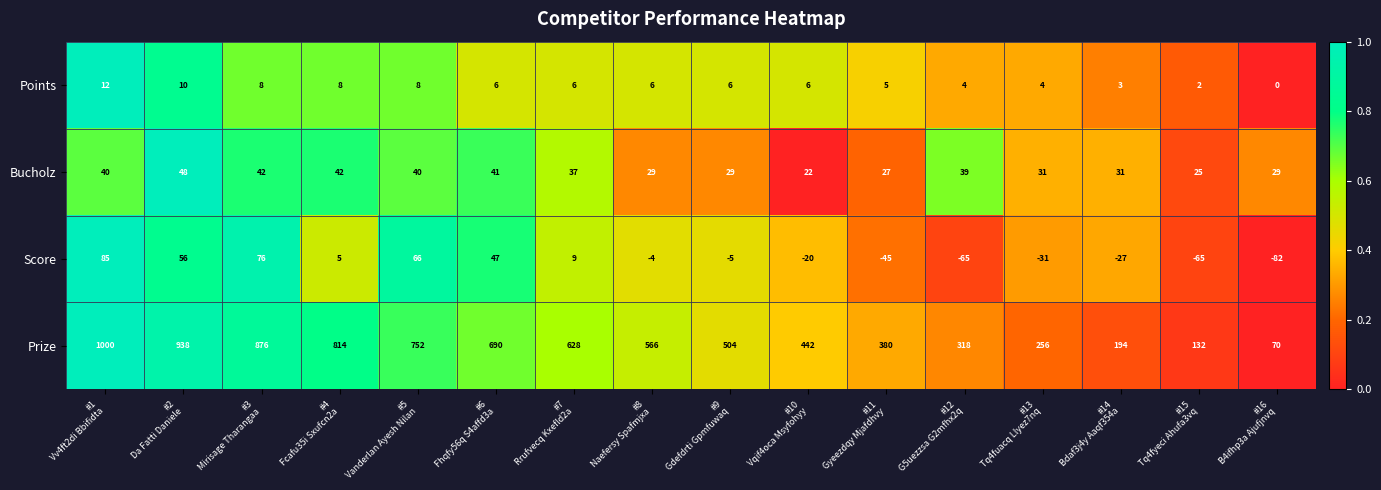

At how many categories does at least one series exceed 0?

16